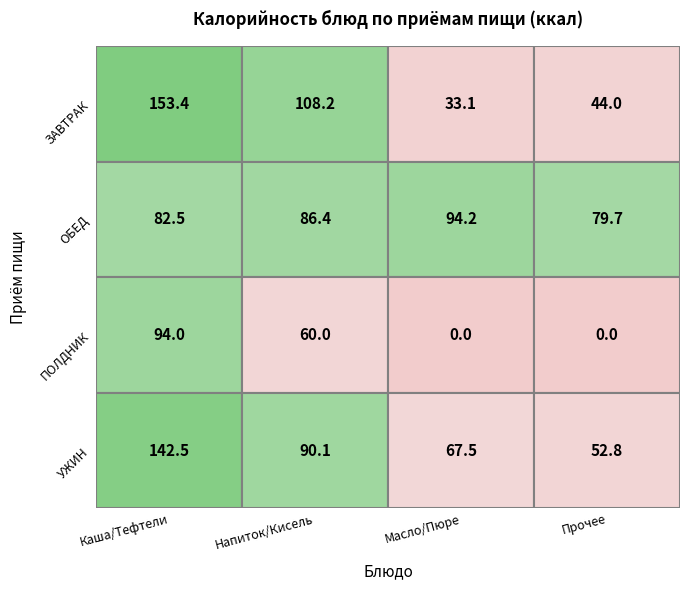

What is the difference between the second highest and second lowest values in the ПОЛДНИК series?

60.0